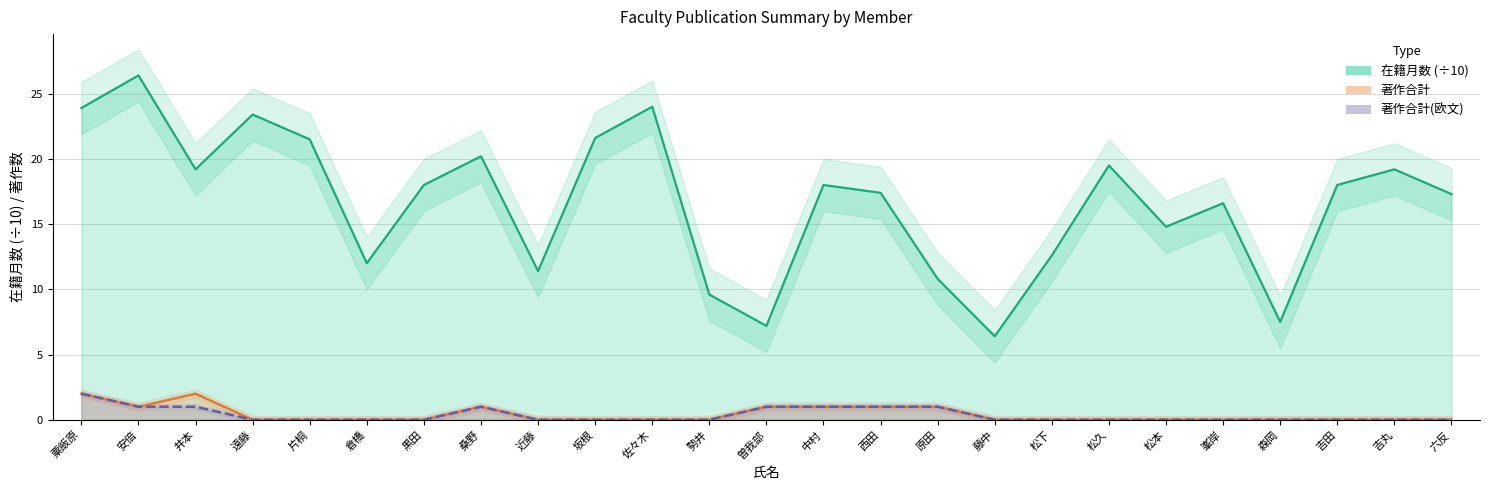

Is the value of 在籍月数 at 倉橋 greater than the value of 著作合計(欧文) at 森岡?

Yes